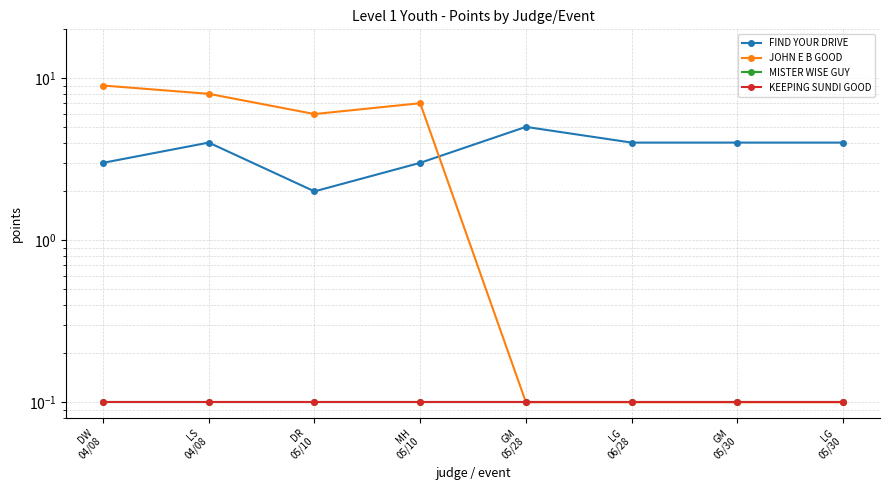

How many categories are shown in the chart?

8